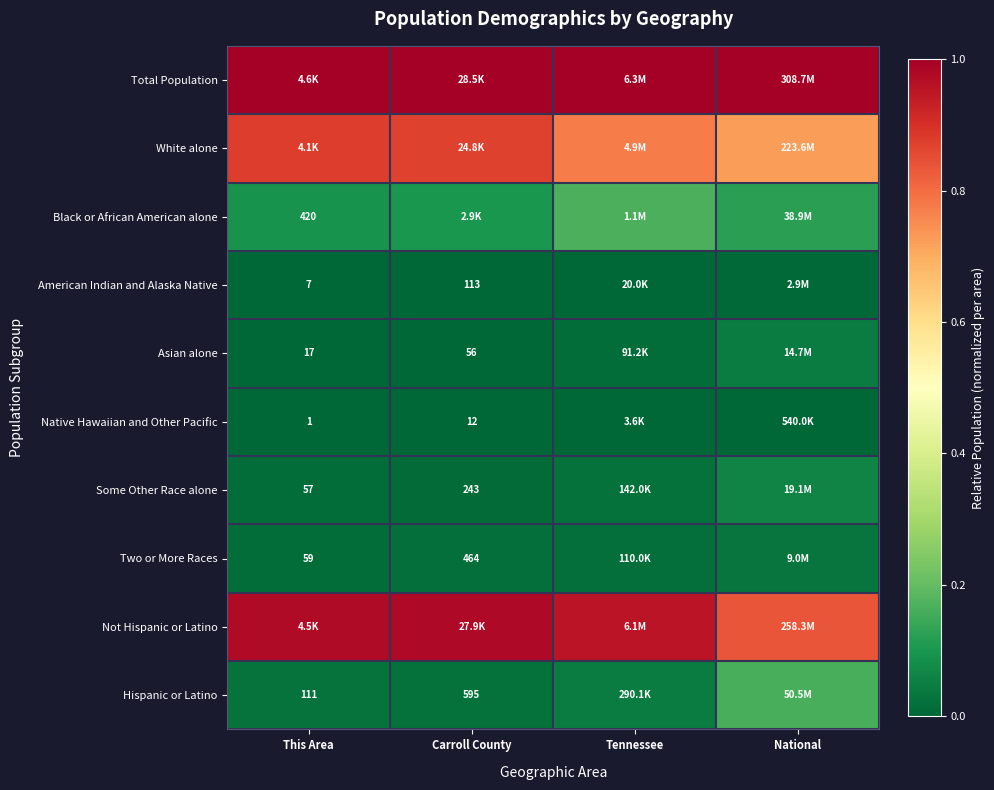

Is the value of American Indian and Alaska Native at This Area greater than the value of Asian alone at Carroll County?

No